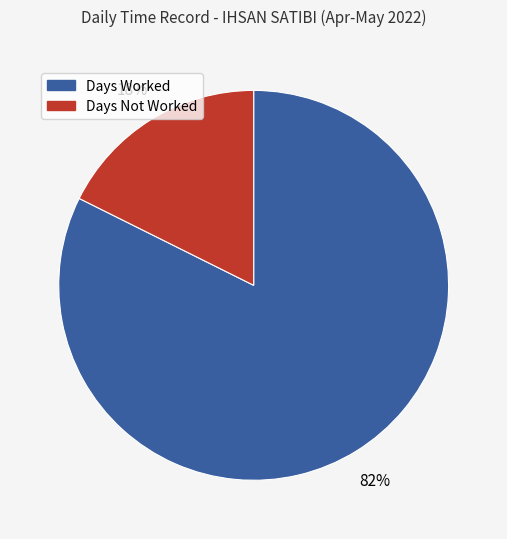

How many slices are in this pie chart?

2